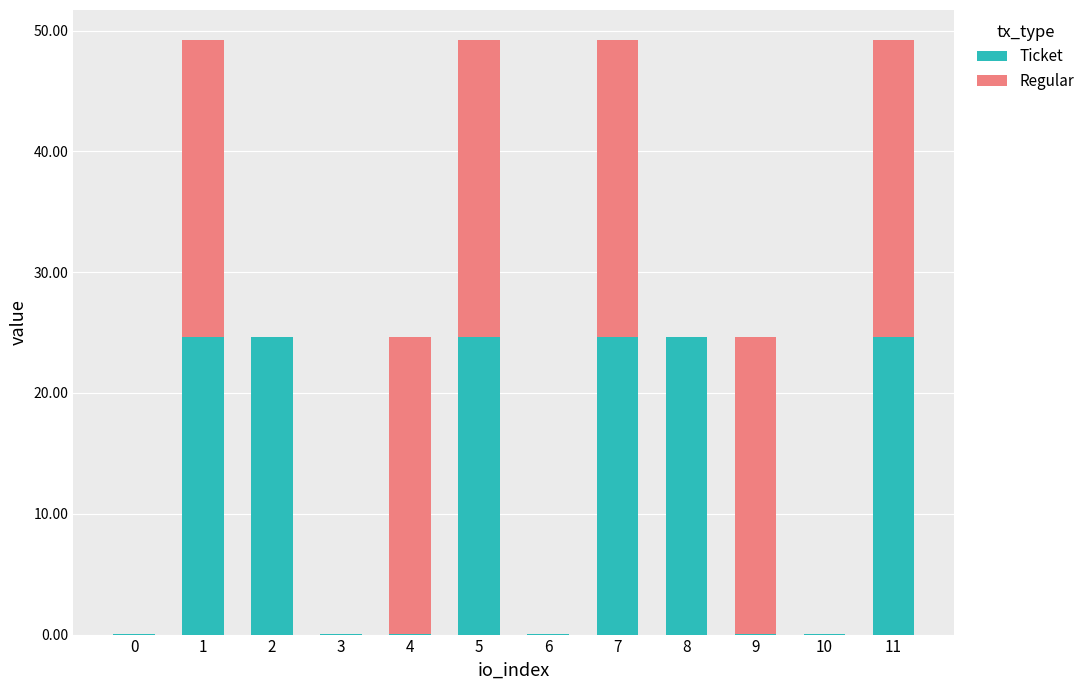

What is the total value across all series at 1?

49.2